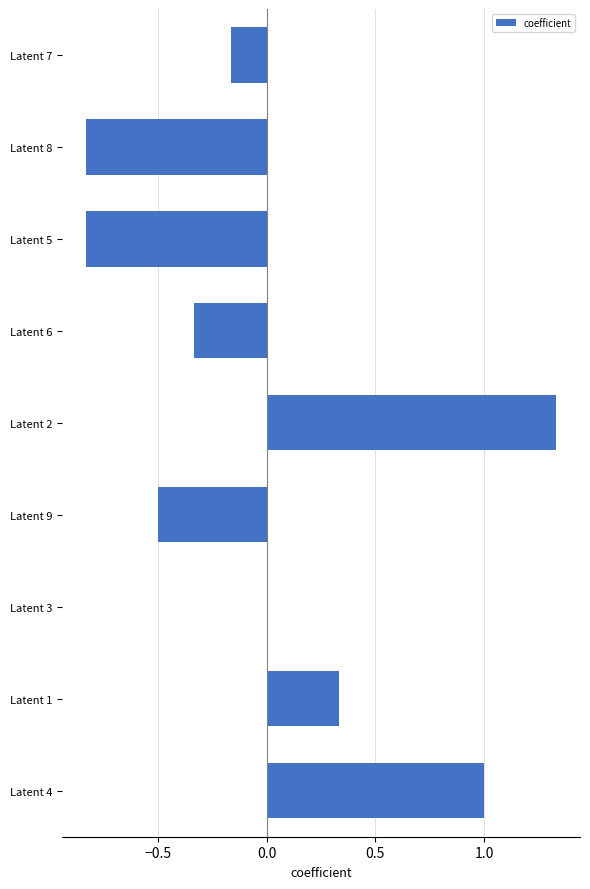

True or false: the data shows 0.0 at Latent 3.

True